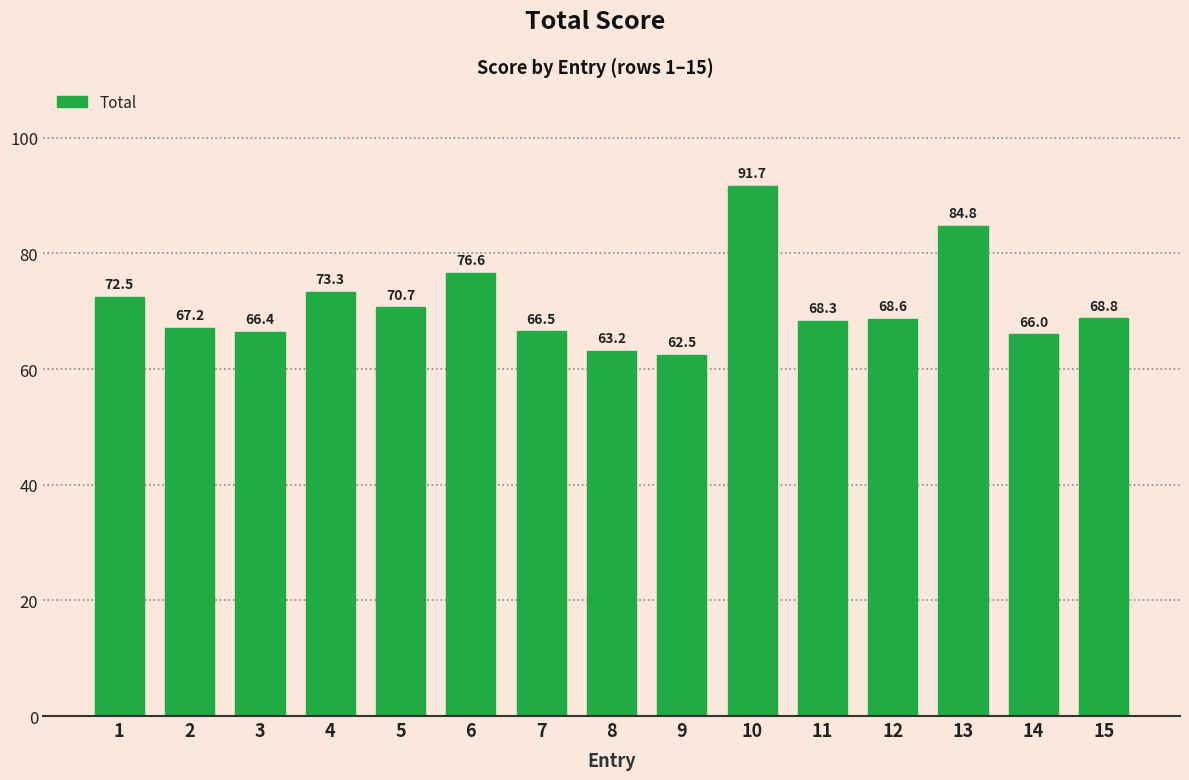

Reading left to right, transcribe all the data shown in this chart.

72.5	67.2	66.4	73.3	70.7	76.6	66.5	63.2	62.5	91.7	68.3	68.6	84.8	66.0	68.8